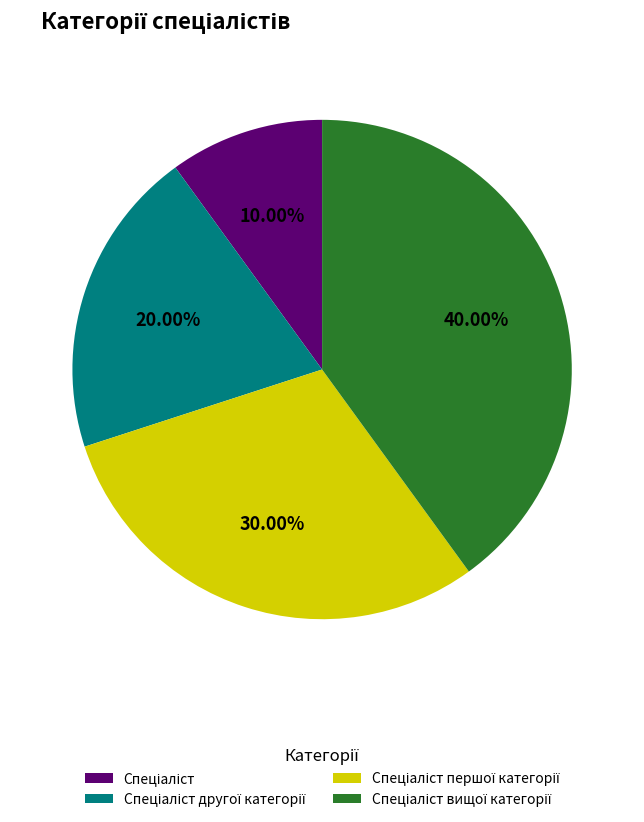

Do Спеціаліст and Спеціаліст другої категорії together represent more than half of the pie?

No